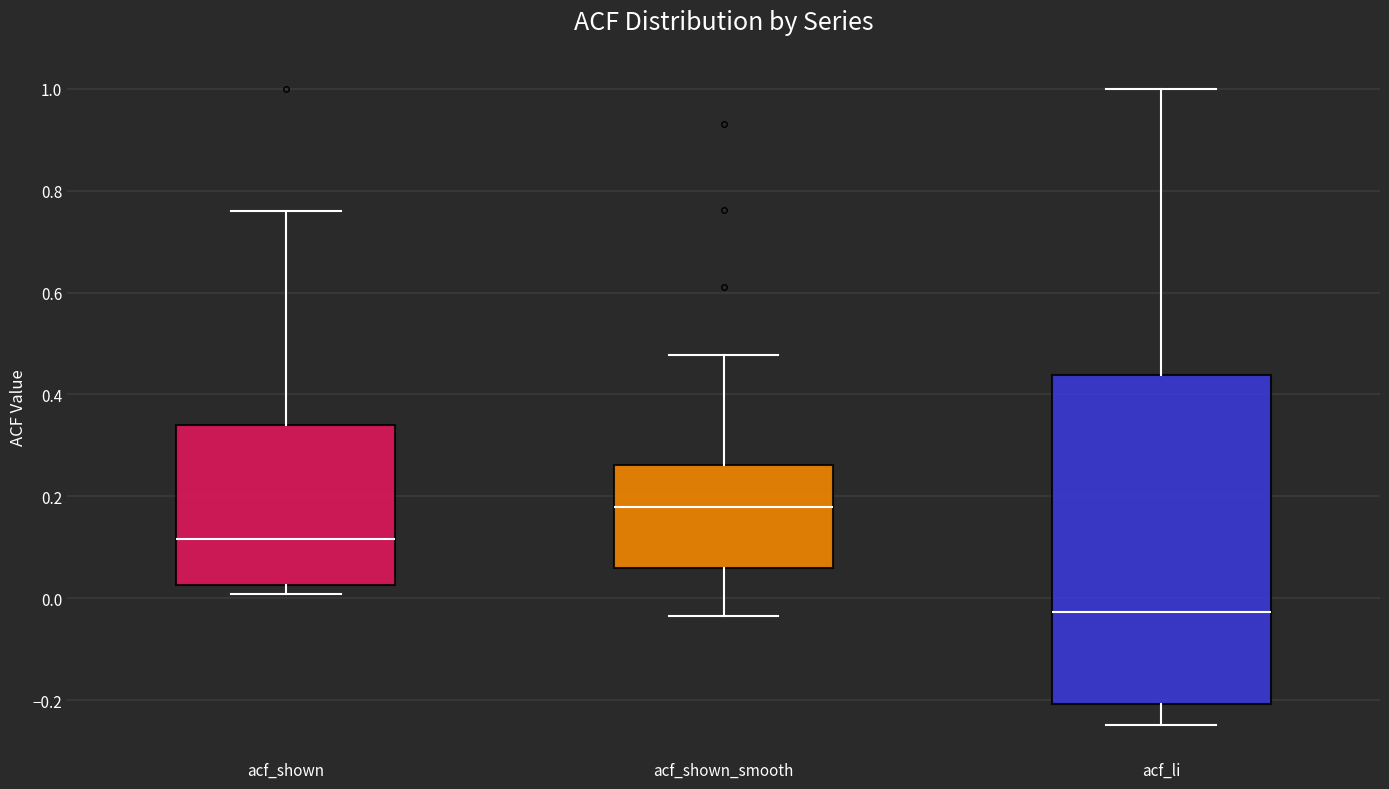

Which box is the tallest, from its lower edge to its upper edge?

acf_li